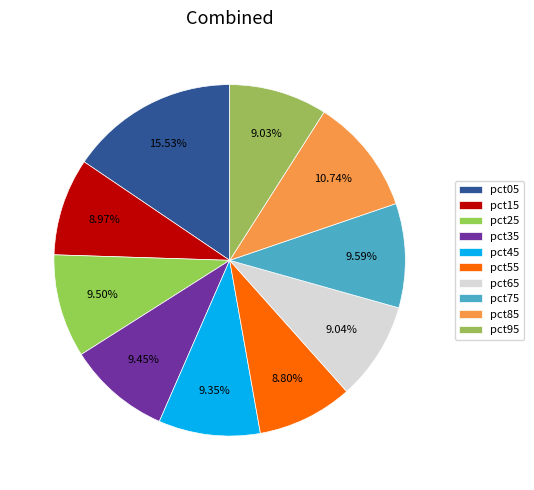

The pct75 slice represents 10% of the pie. True or false?

True